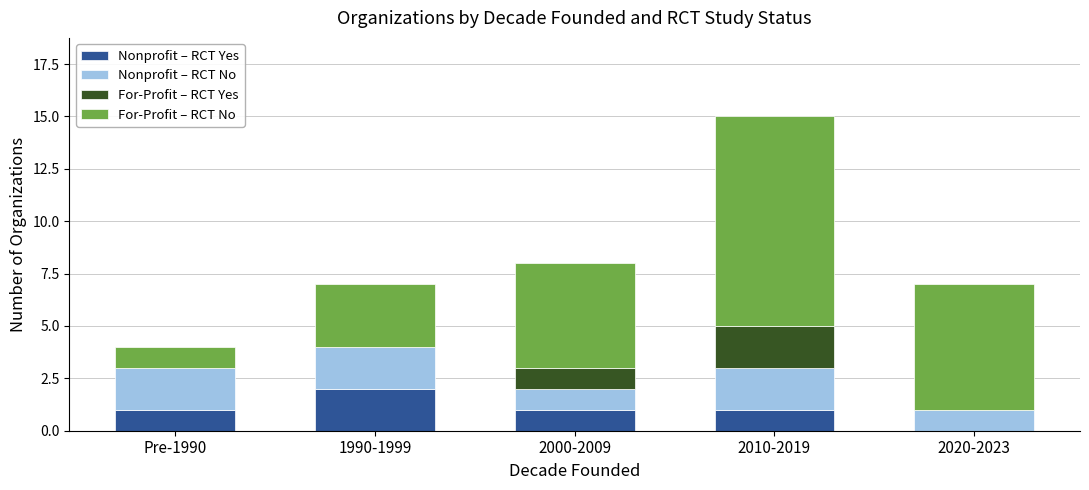

At which category is the sum across all series the highest?

2010-2019